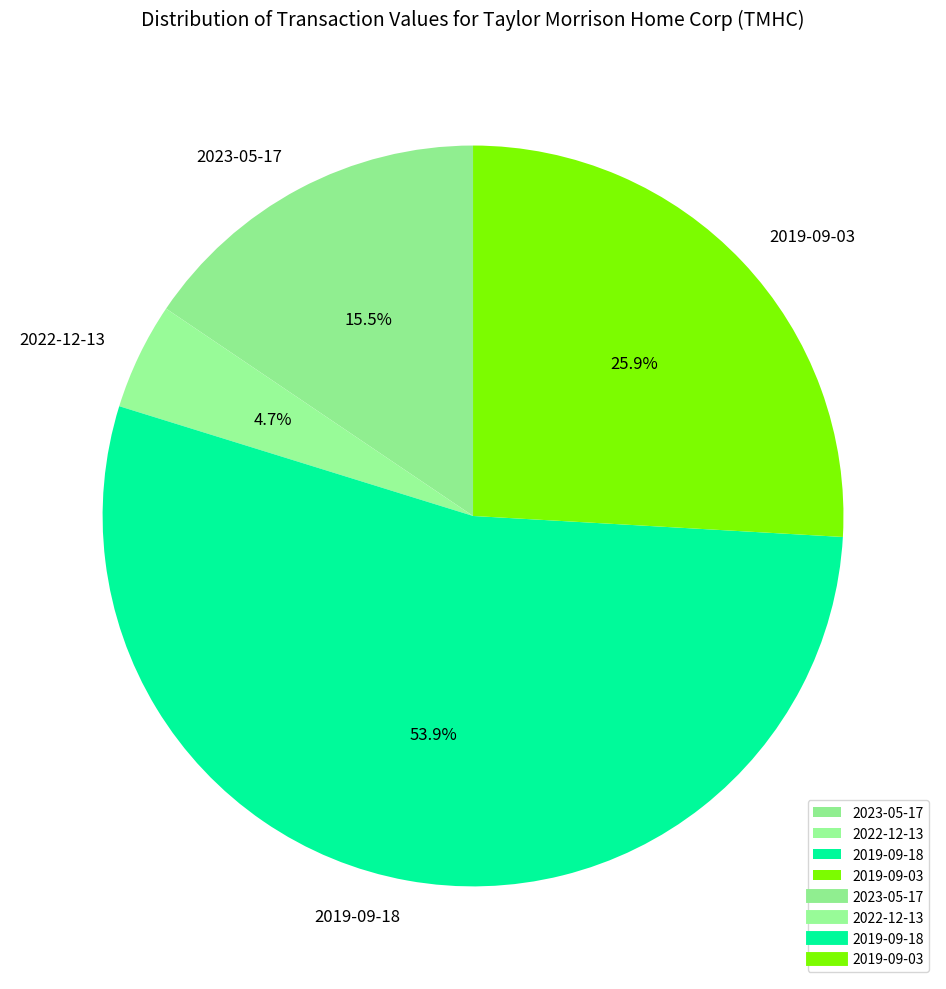

Is the sum of 2019-09-03 and 2022-12-13 greater than half?

No